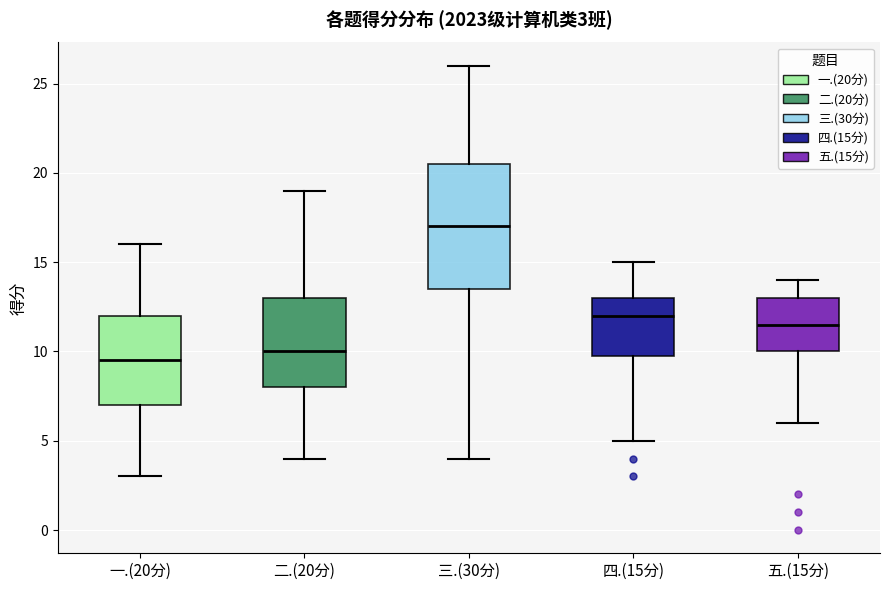

Which box has the highest median line?

三.(30分)